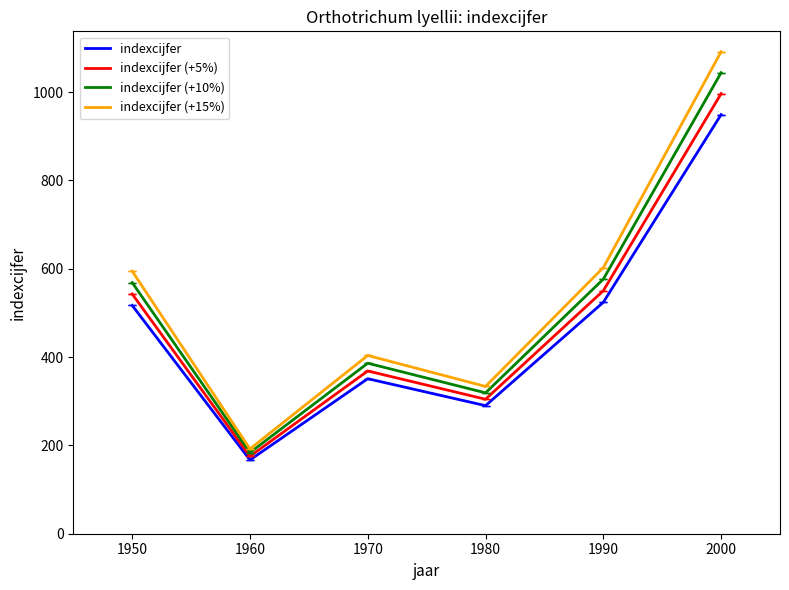

What is the maximum value for indexcijfer?

949.0